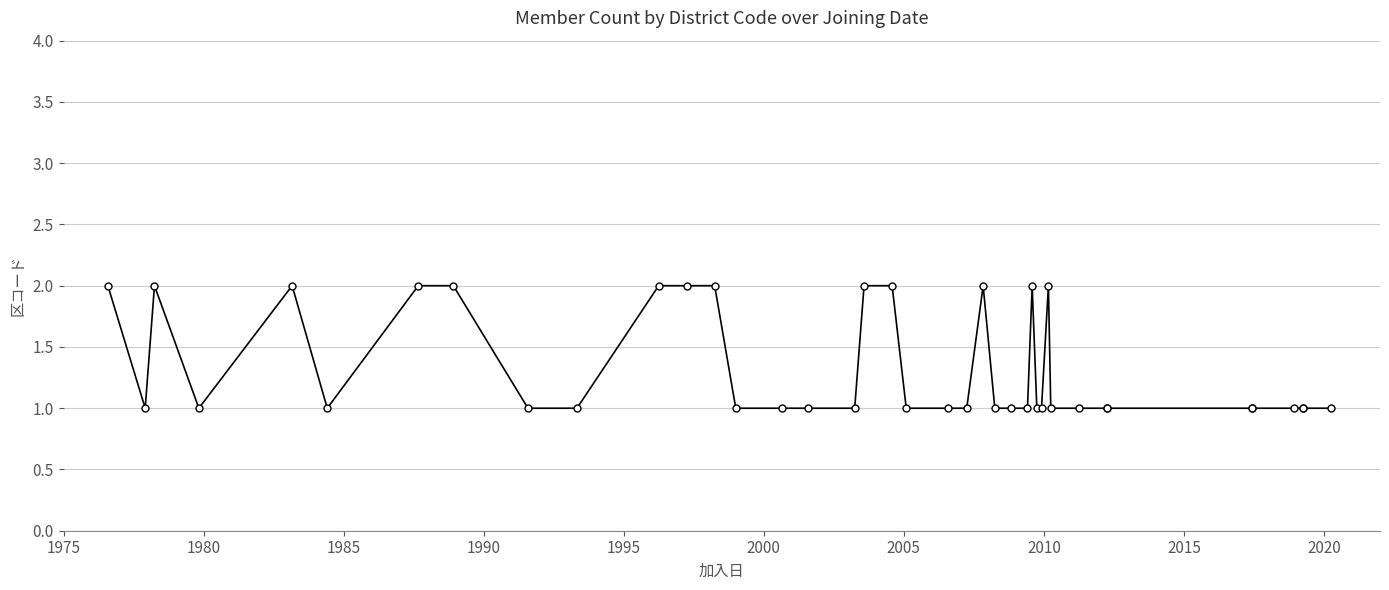

At which label is the value closest to 1?

1980